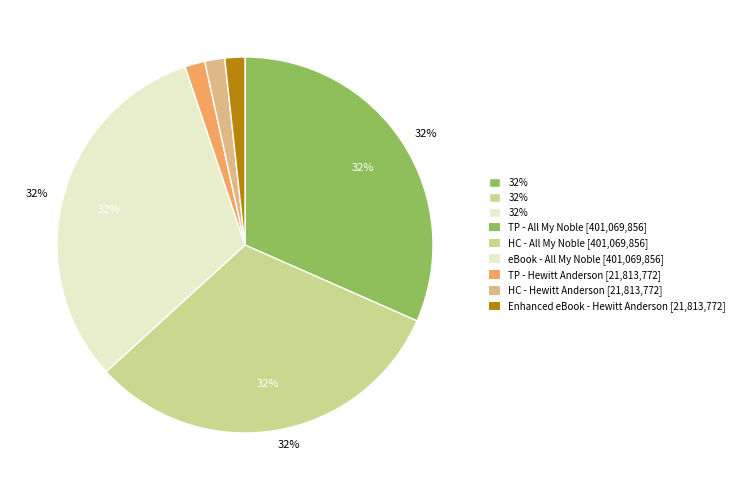

Count the number of slices in the pie.

6